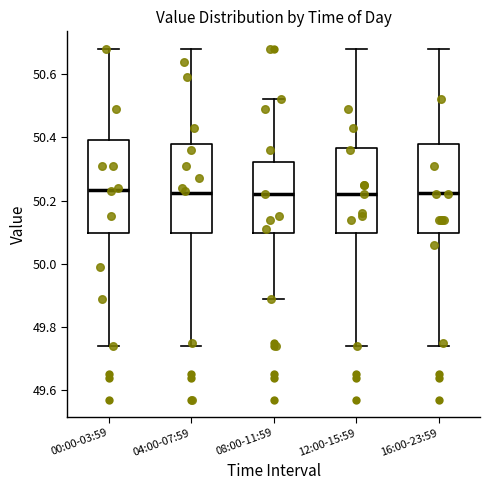

Where is the upper edge of the box for 00:00-03:59 on the y-axis? The values are not printed on the chart, so give them approximately, as read against the axis.

50.40